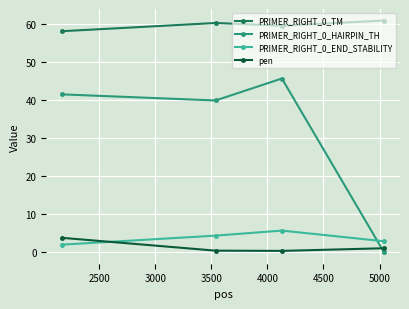

What is the sum of all pen values?

5.5